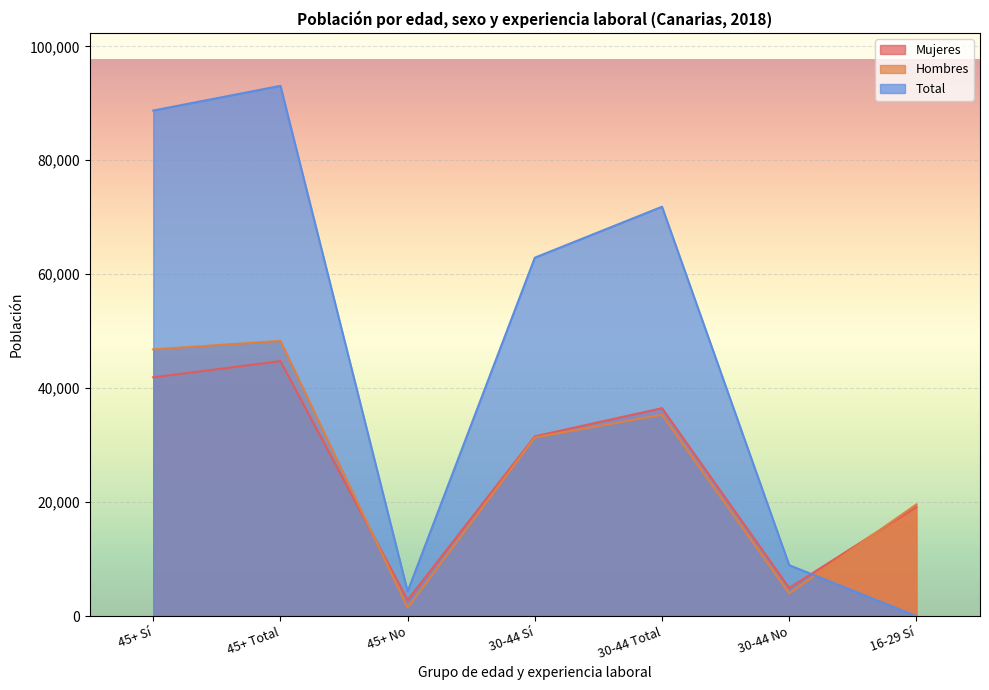

What is the label of the 5th point from the left?

30-44 Total